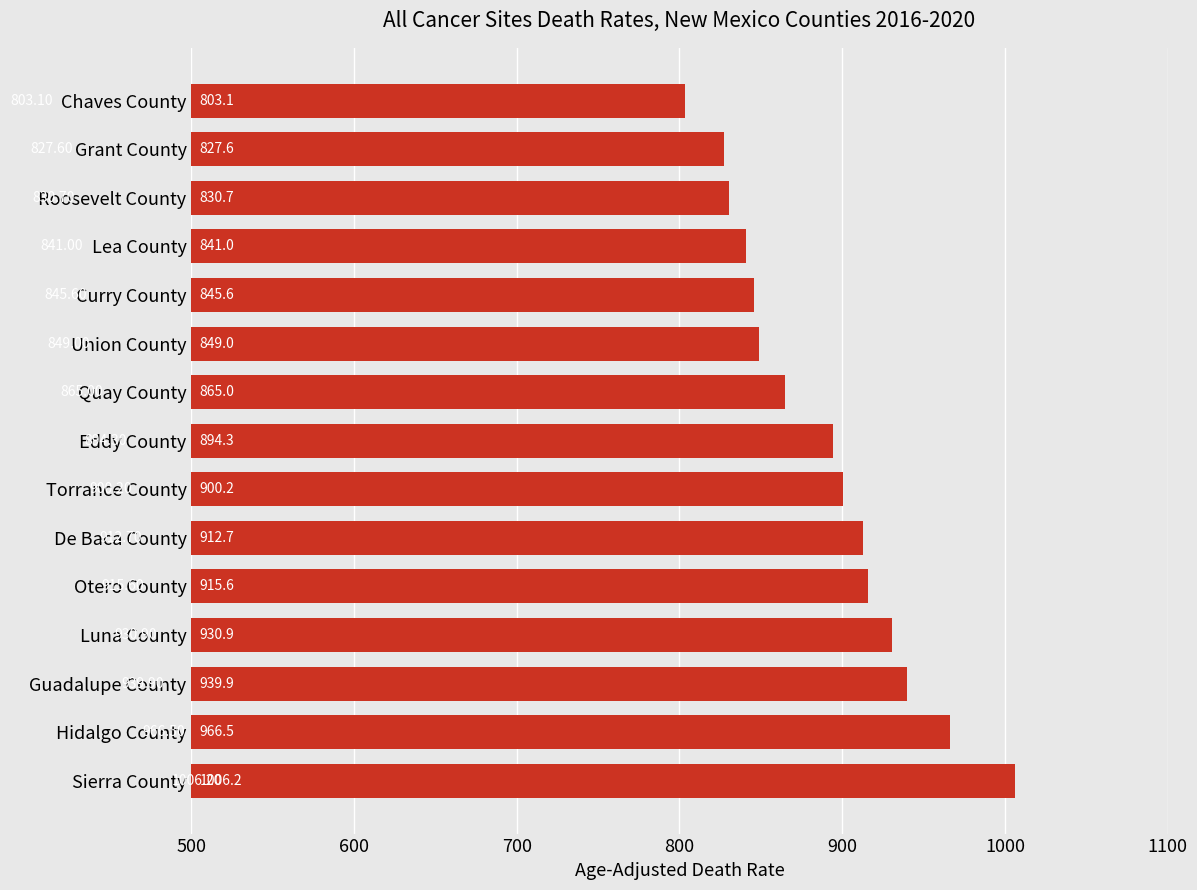

What is the maximum value shown in the chart?

1006.2